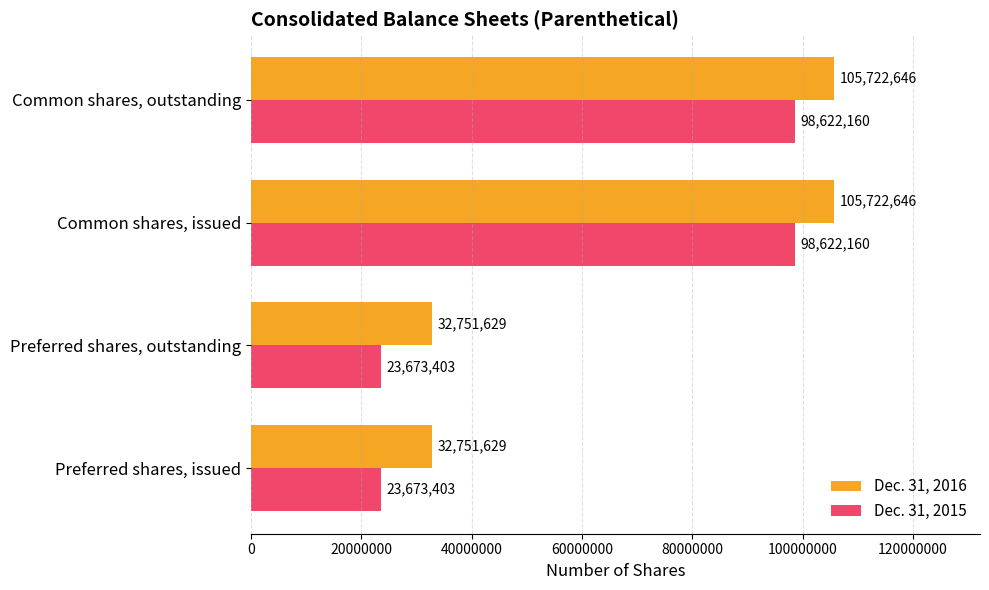

What is the smallest value displayed?

23673403